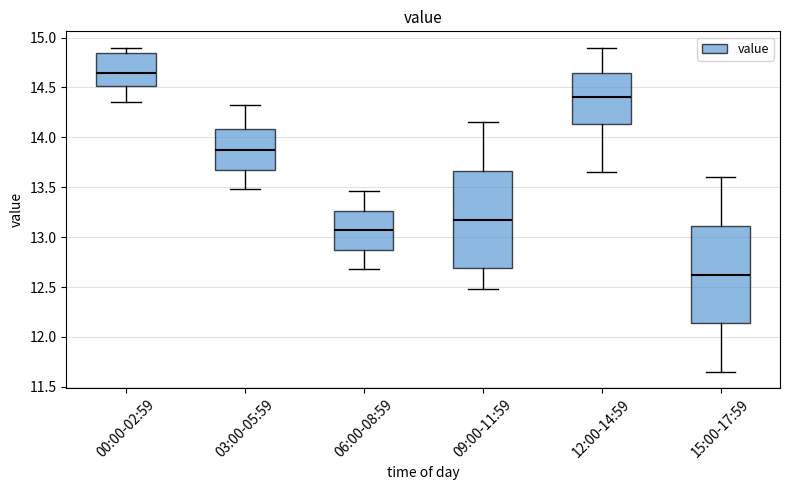

Which box has the lowest median line?

15:00-17:59